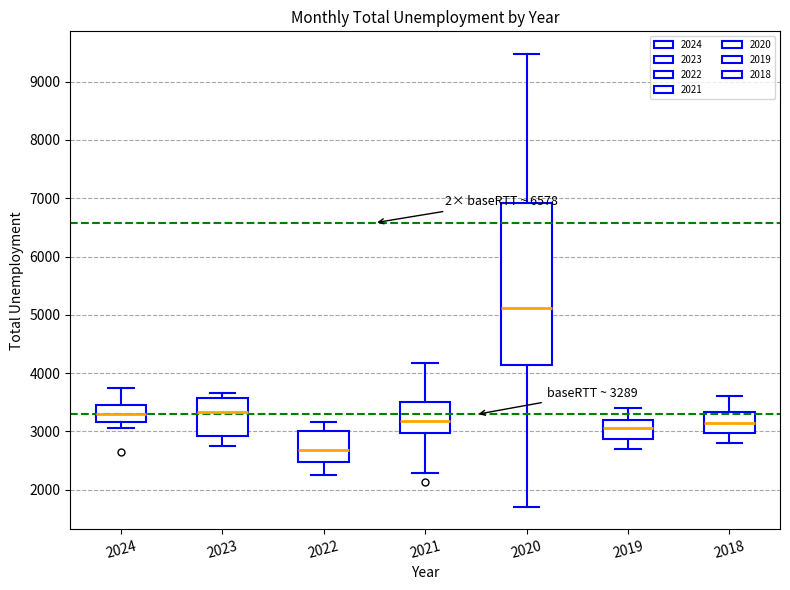

Comparing the boxes themselves (not the whiskers), which one is the tallest?

2020